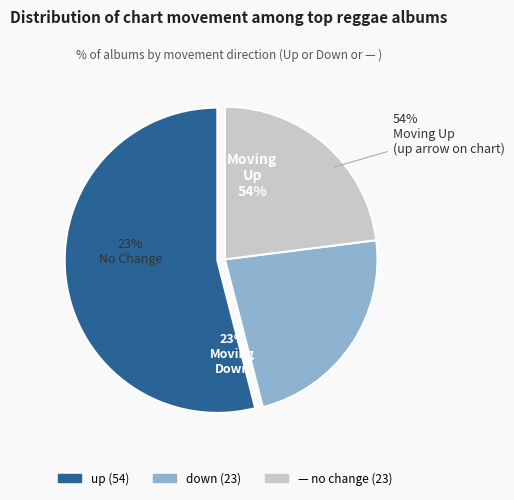

What is the largest slice in the pie chart?

up